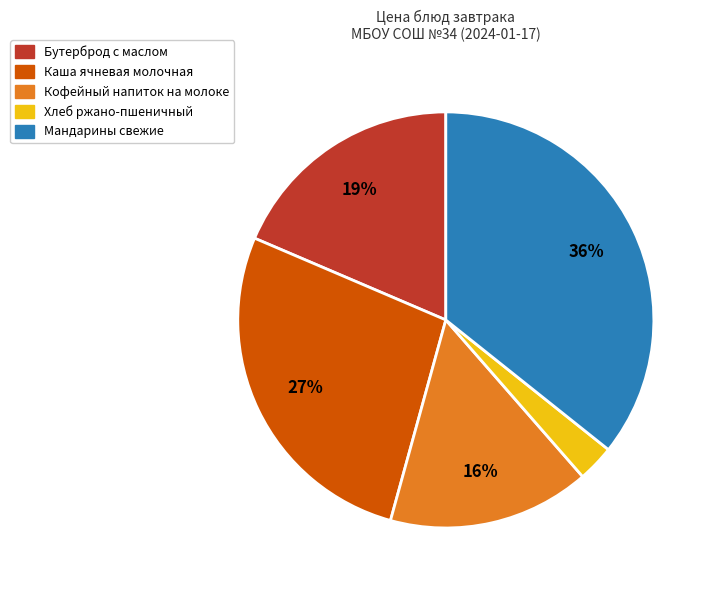

What percentage is the Кофейный напиток на молоке slice, to the nearest percent?

16%